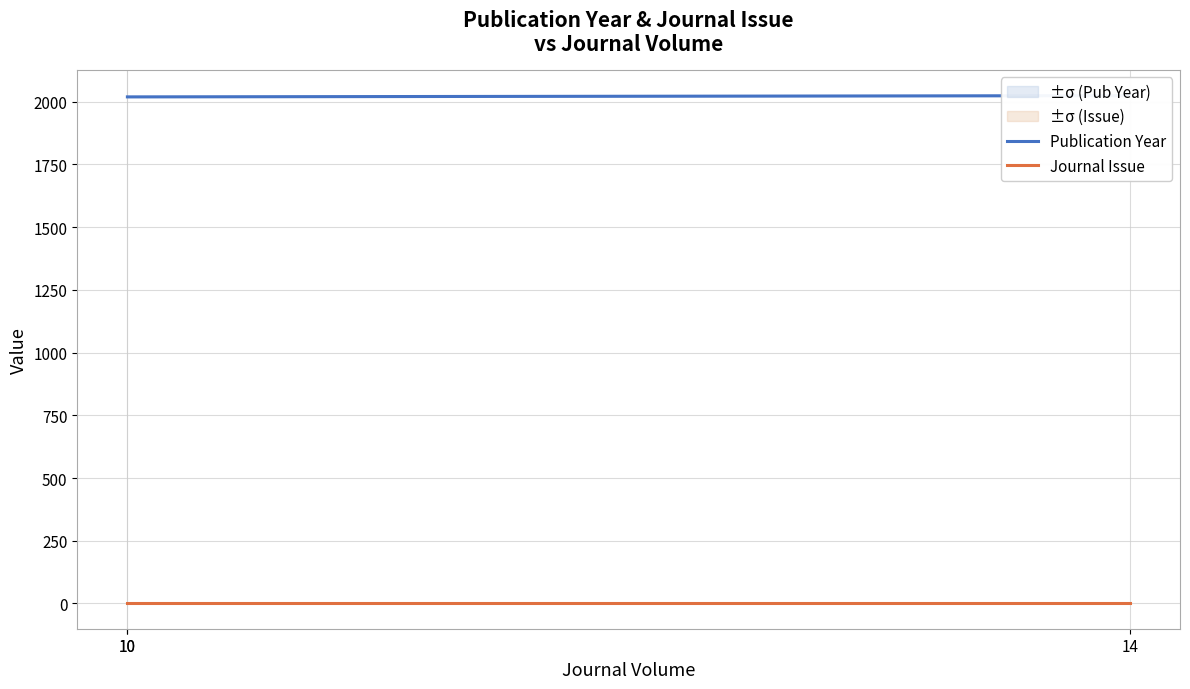

How many lines are shown in the chart?

2